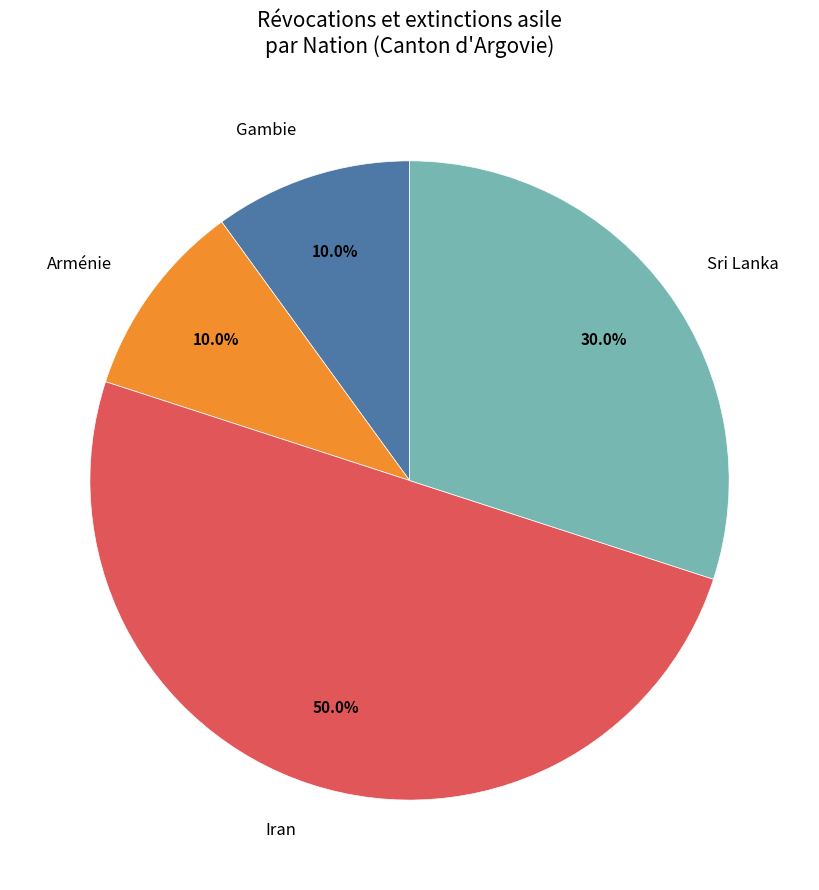

Does Arménie account for over 50% of the chart?

No